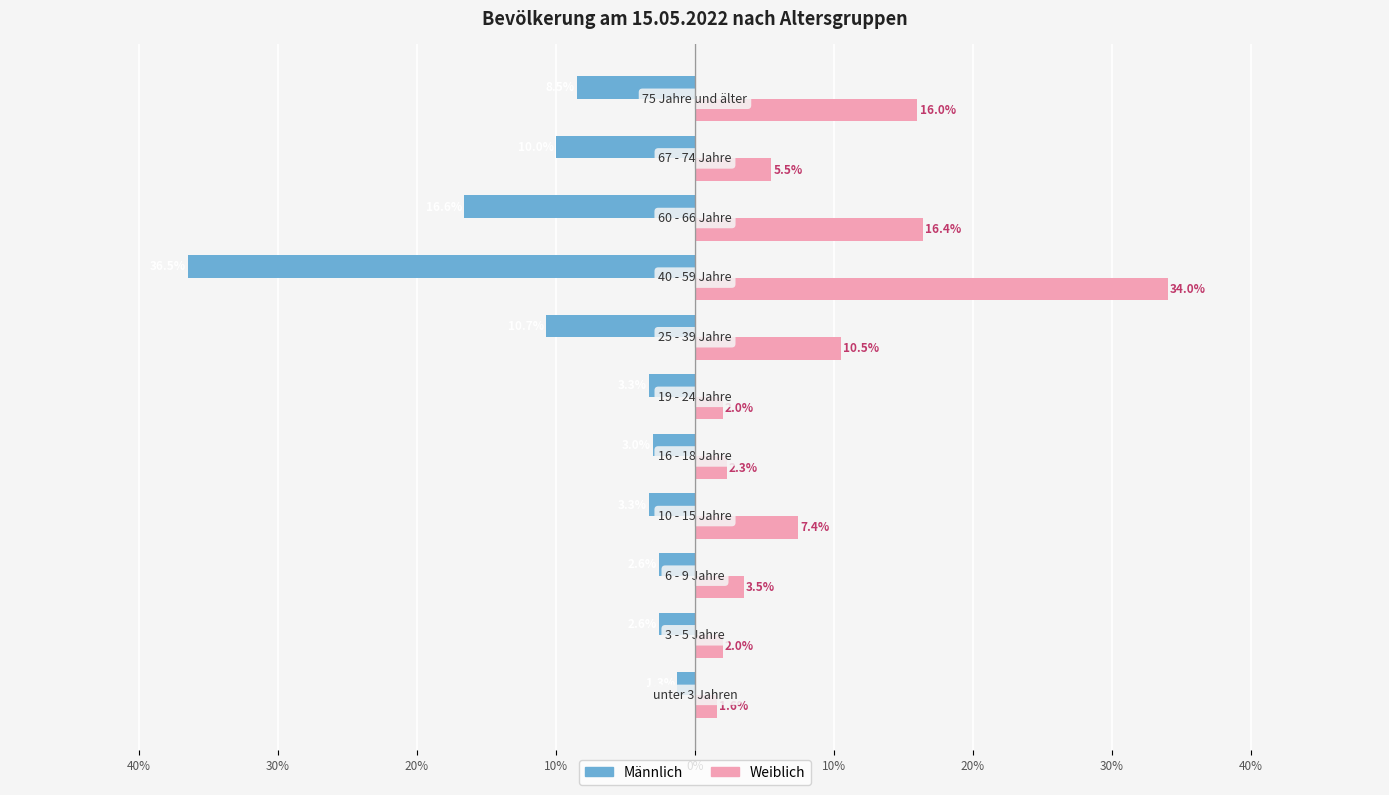

What are all the series names shown in the legend?

Männlich, Weiblich